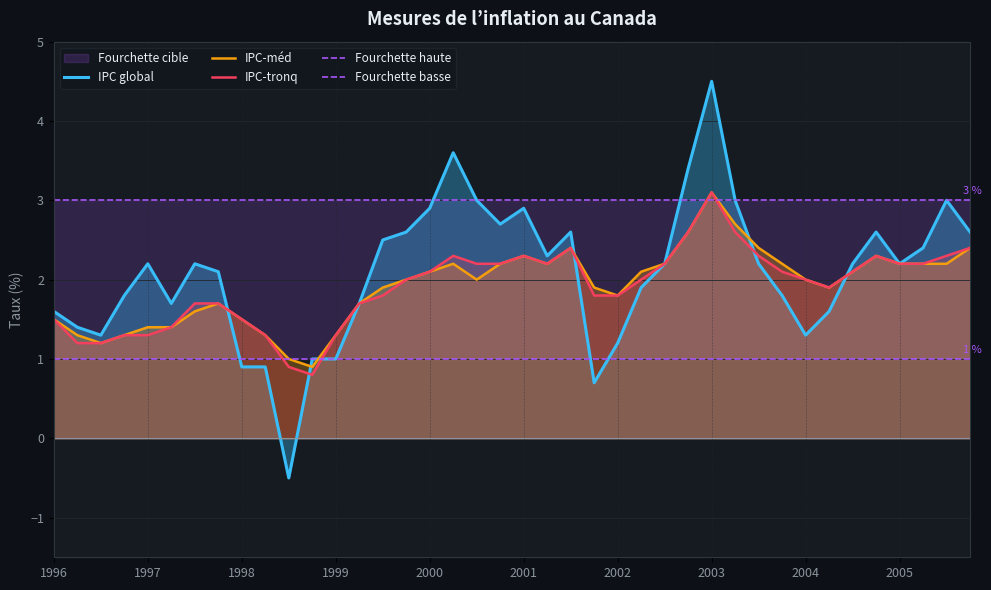

What is the minimum value shown in the chart?

-0.5